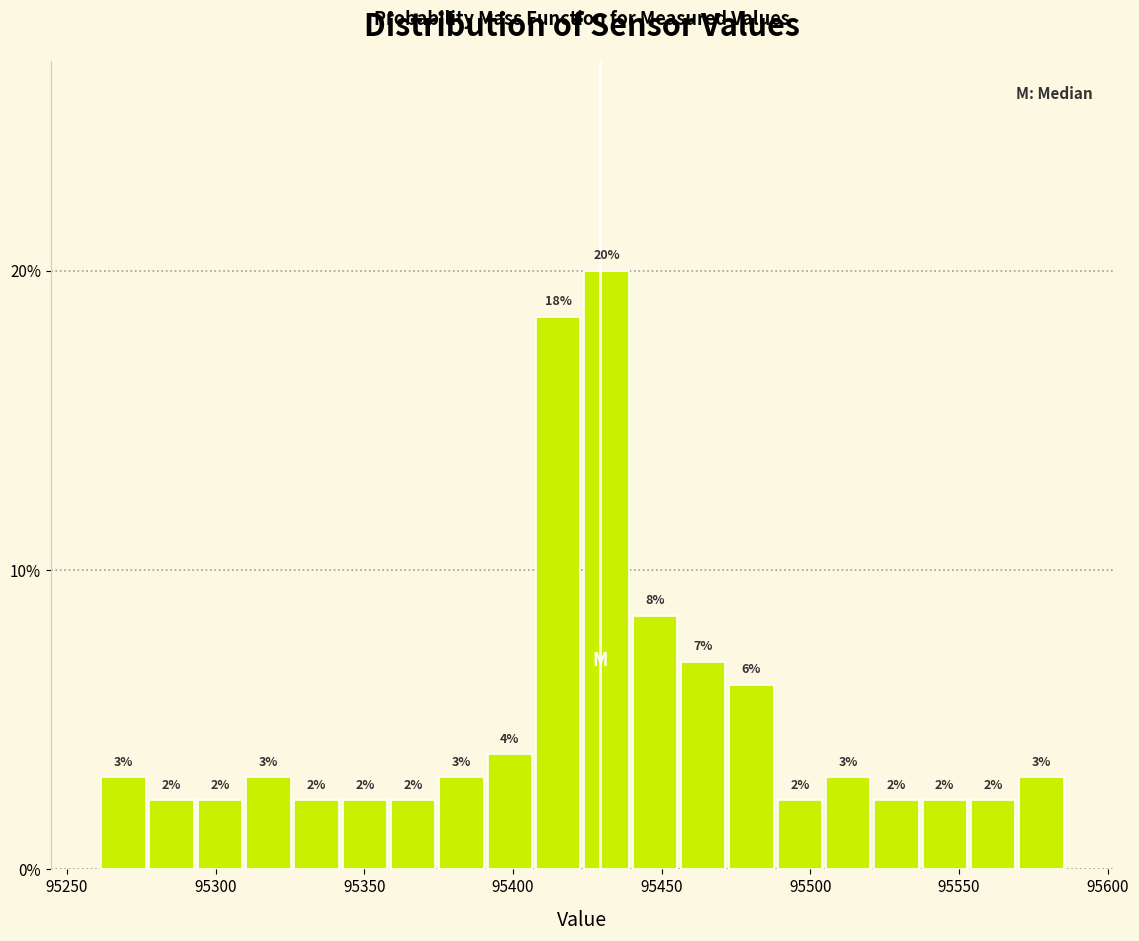

Read against the x-axis, roughly where is the centre of the tallest bar?

95430